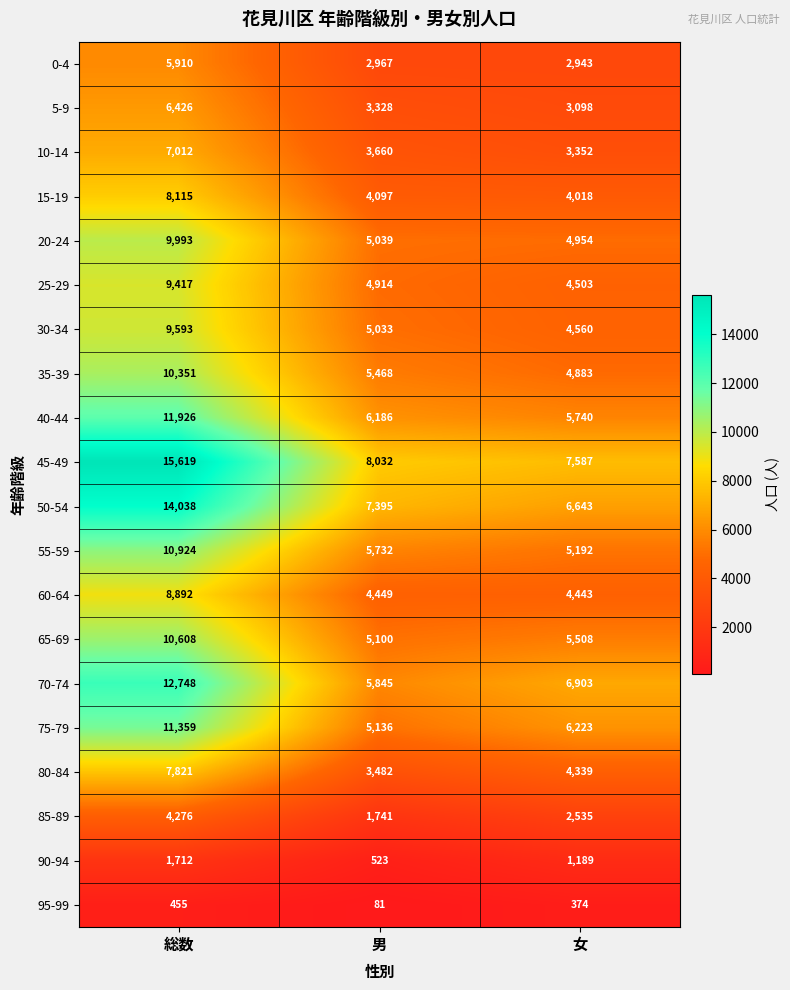

True or false: 20-24 has a value of 3448 at 総数.

False